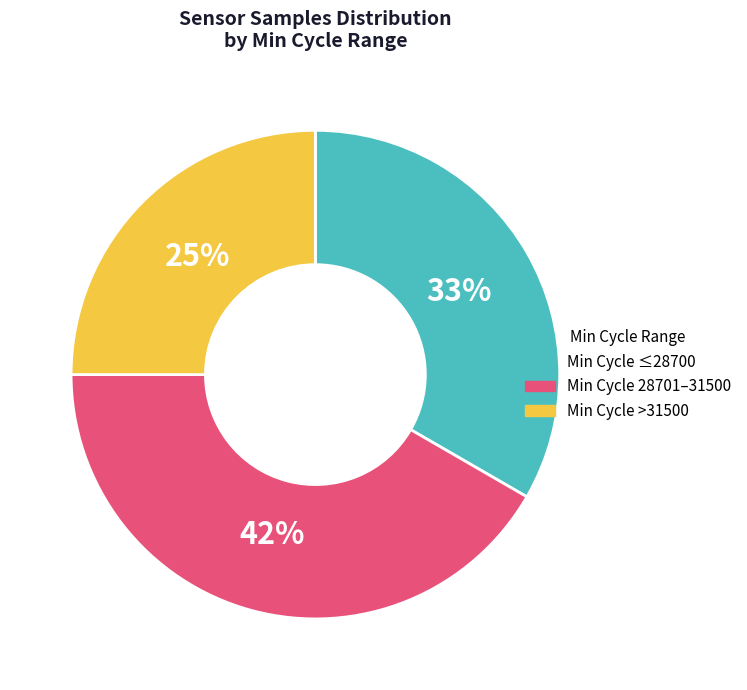

Is the sum of Min Cycle >31500 and Min Cycle ≤28700 greater than half?

Yes